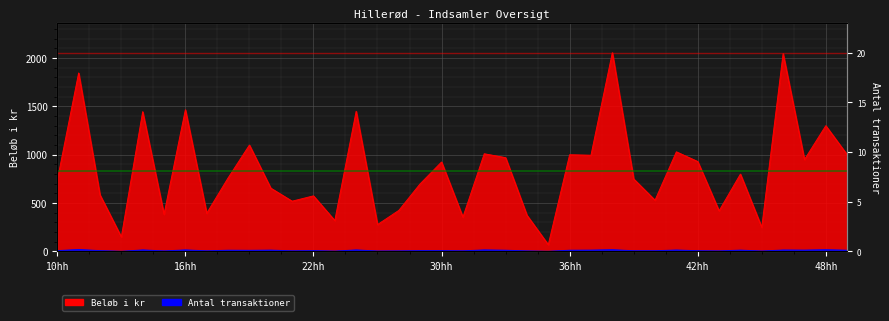

What is the maximum value for Beløb i kr?

2055